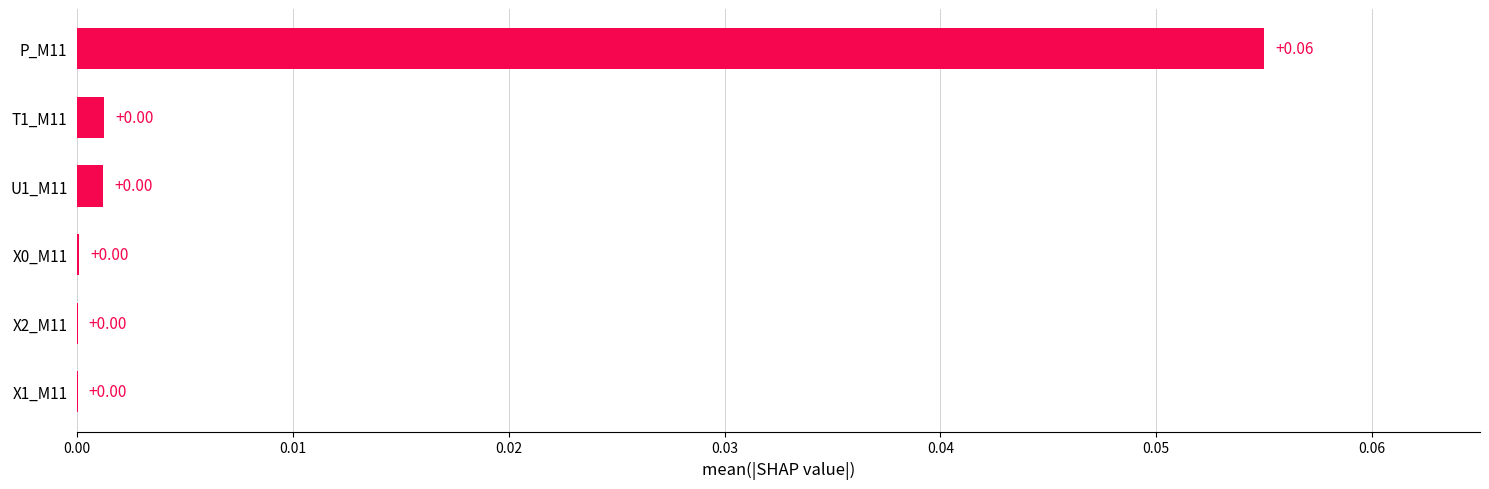

Which has a higher value, X1_M11 or P_M11?

P_M11